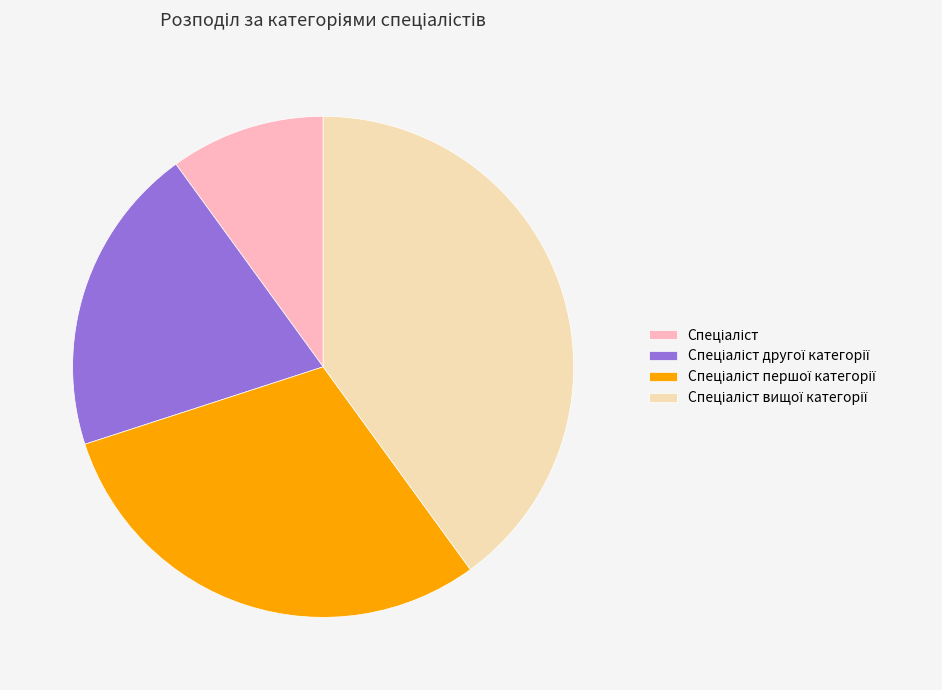

Is there a majority slice in this chart?

No